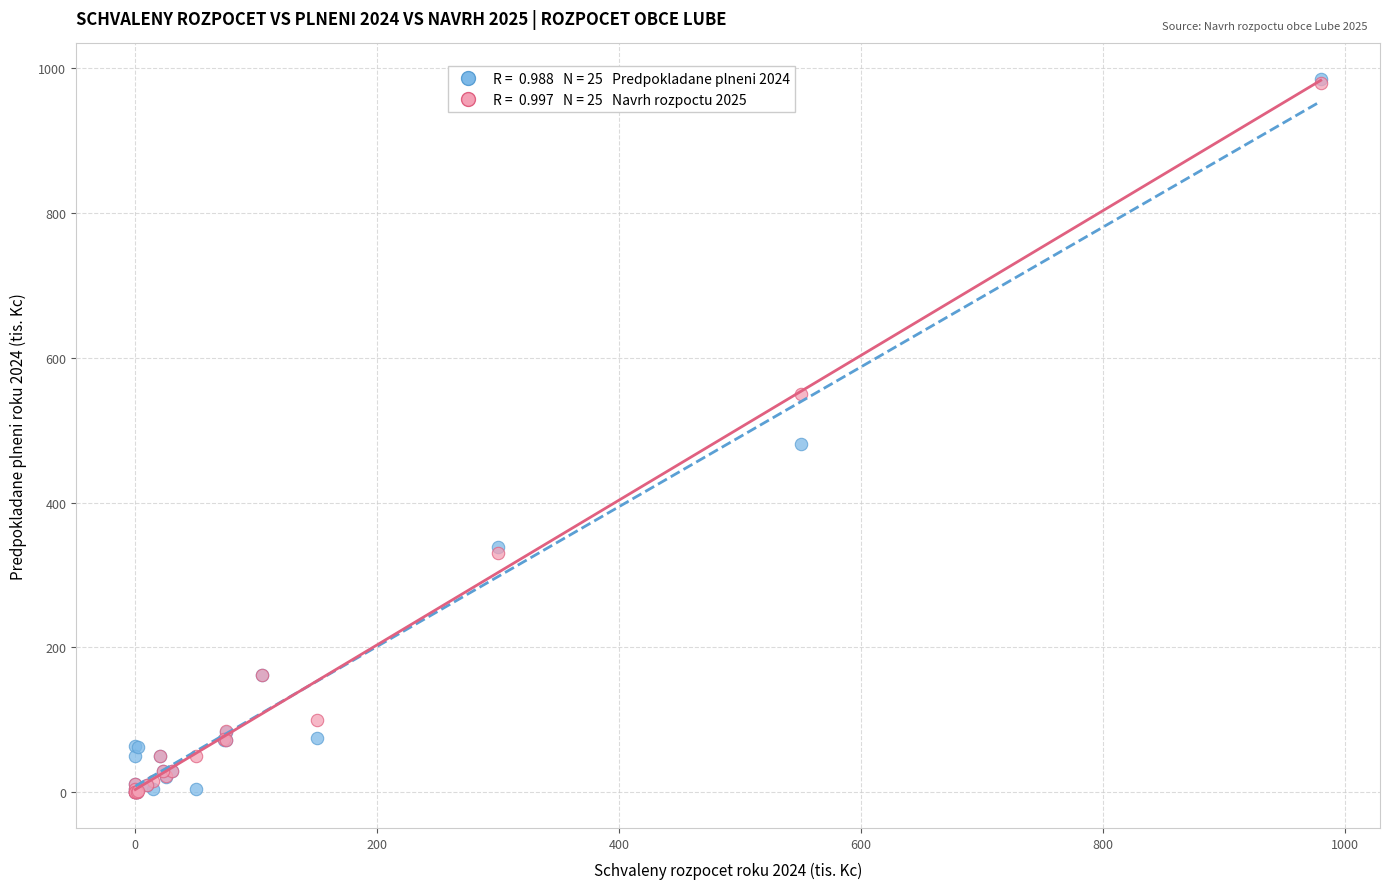

Across all series, what Y value is closest to 492?

481.0